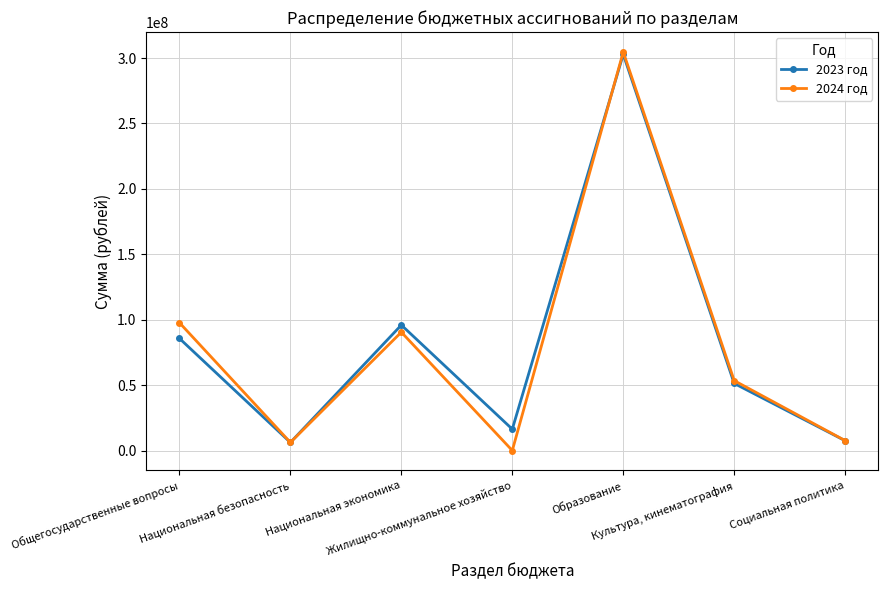

What are all the series names shown in the legend?

2023 год, 2024 год